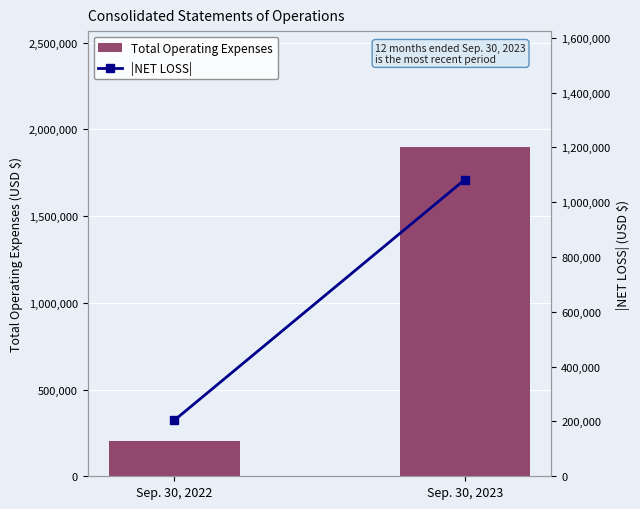

Where is Total Operating Expenses nearest to the value 1052314?

Sep. 30, 2022